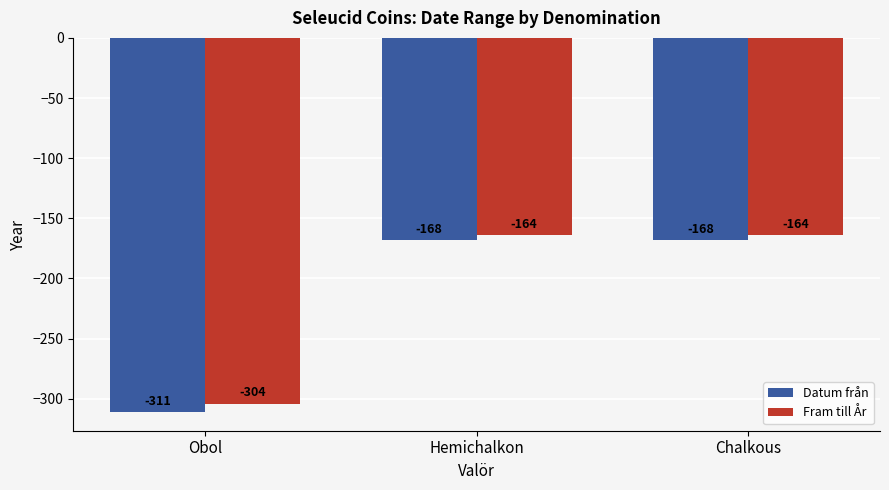

What is the label of the 2nd bar from the right?

Hemichalkon